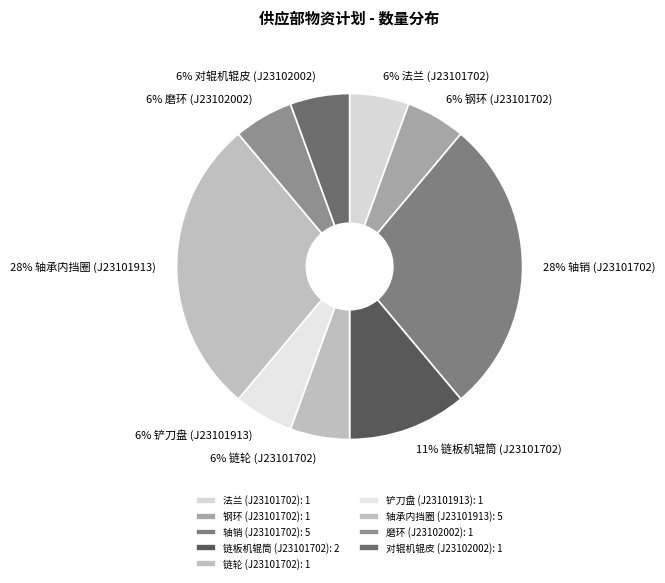

What percentage is NOT represented by 法兰 (J23101702)?

94.4%